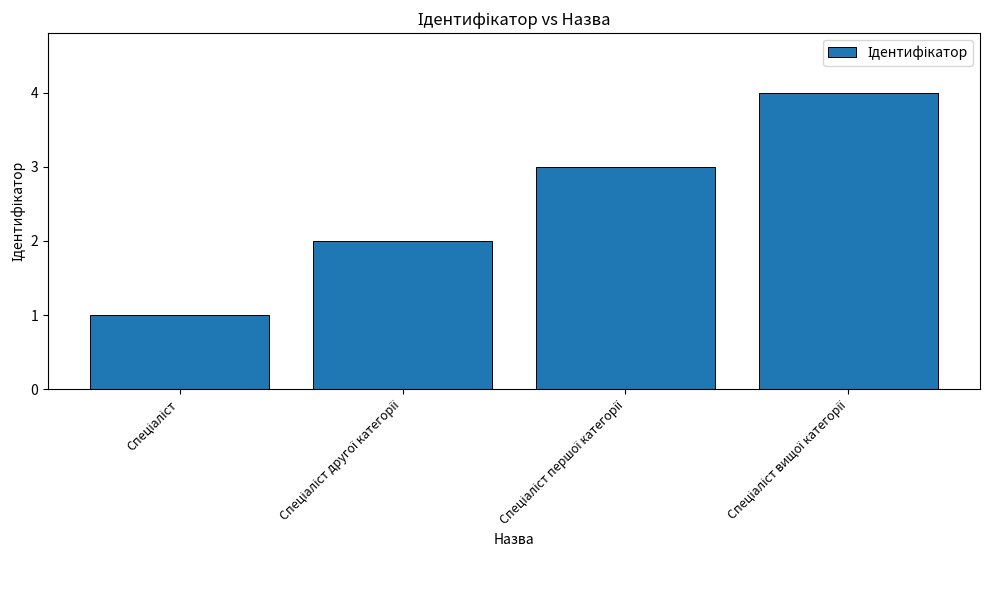

How many categories are shown in the chart?

4